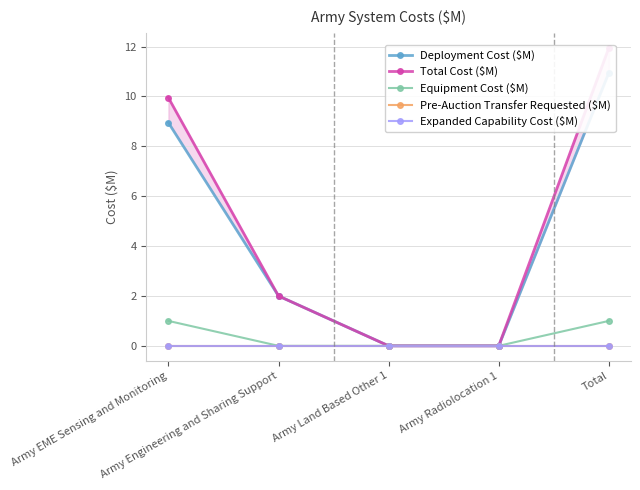

True or false: Total Cost ($M) and Equipment Cost ($M) cross at least once.

False